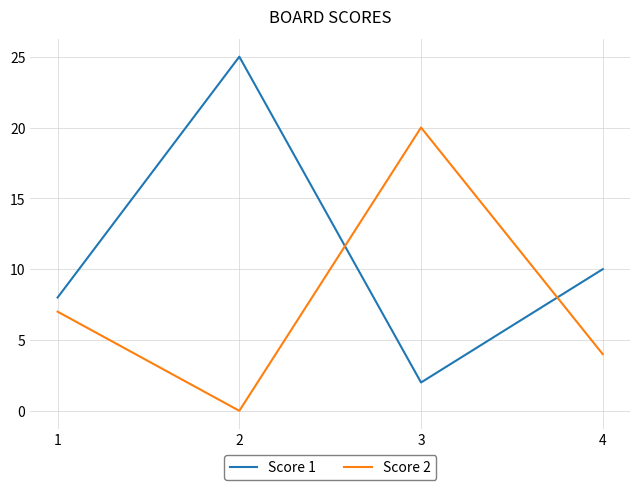

Is the value of Score 2 at 1 greater than the value of Score 1 at 2?

No